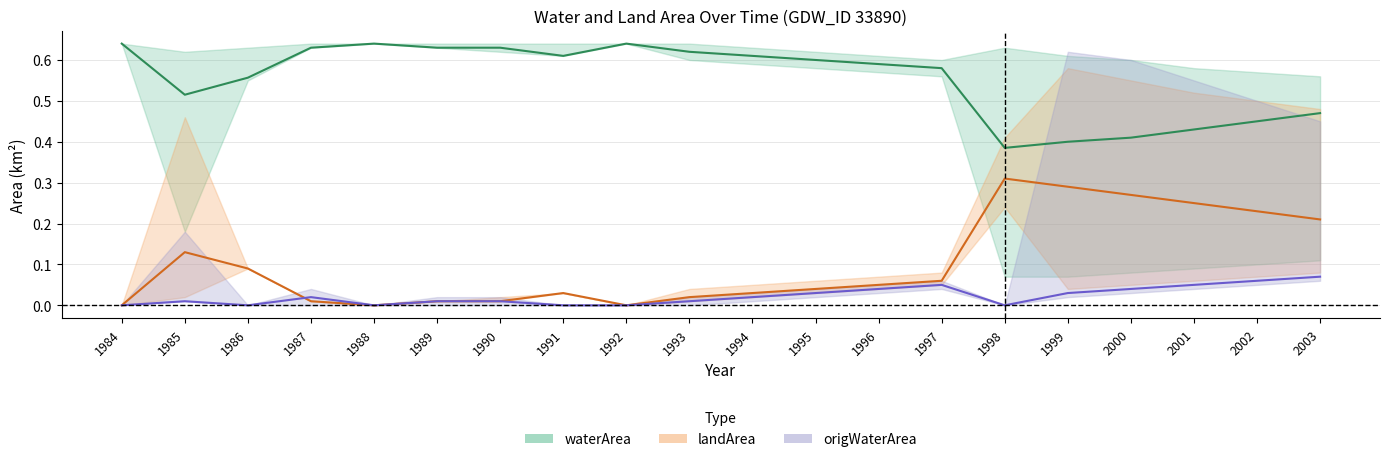

Reading right to left, extract all data points from this chart.

waterArea: 2003=0.5	2002=0.5	2001=0.4	2000=0.4	1999=0.4	1998=0.4	1997=0.6	1996=0.6	1995=0.6	1994=0.6	1993=0.6	1992=0.6	1991=0.6	1990=0.6	1989=0.6	1988=0.6	1987=0.6	1986=0.6	1985=0.5	1984=0.6
landArea: 2003=0.2	2002=0.2	2001=0.2	2000=0.3	1999=0.3	1998=0.3	1997=0.1	1996=0.1	1995=0.0	1994=0.0	1993=0.0	1992=0.0	1991=0.0	1990=0.0	1989=0.0	1988=0.0	1987=0.0	1986=0.1	1985=0.1	1984=0.0
origWaterArea: 2003=0.1	2002=0.1	2001=0.1	2000=0.0	1999=0.0	1998=0.0	1997=0.1	1996=0.0	1995=0.0	1994=0.0	1993=0.0	1992=0.0	1991=0.0	1990=0.0	1989=0.0	1988=0.0	1987=0.0	1986=0.0	1985=0.0	1984=0.0